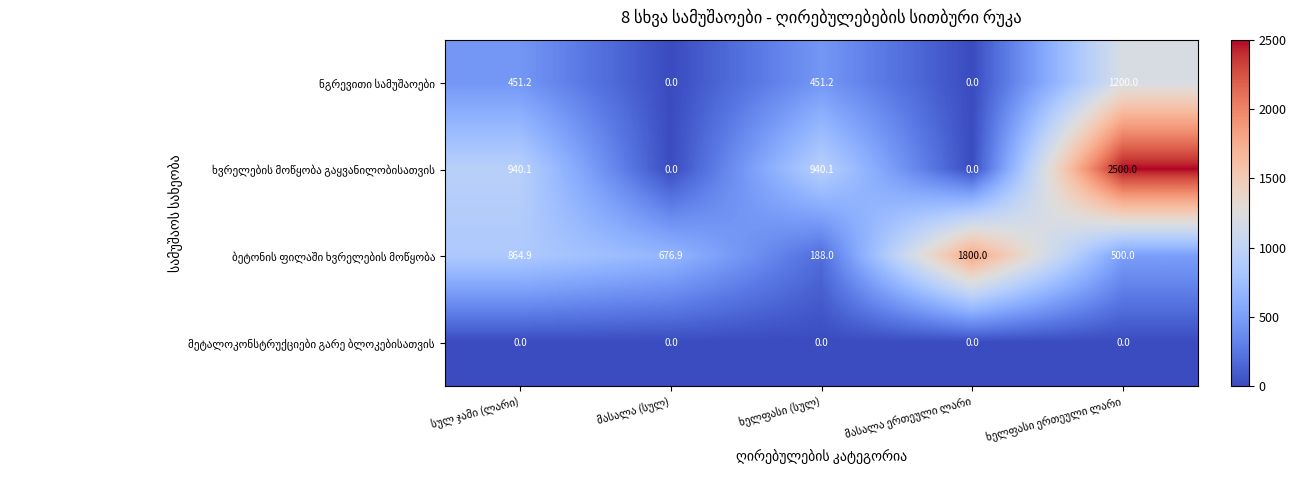

What is the difference between the ნგრევითი სამუშაოები values at ხელფასი ერთეული ლარი and მასალა (სულ)?

1200.0